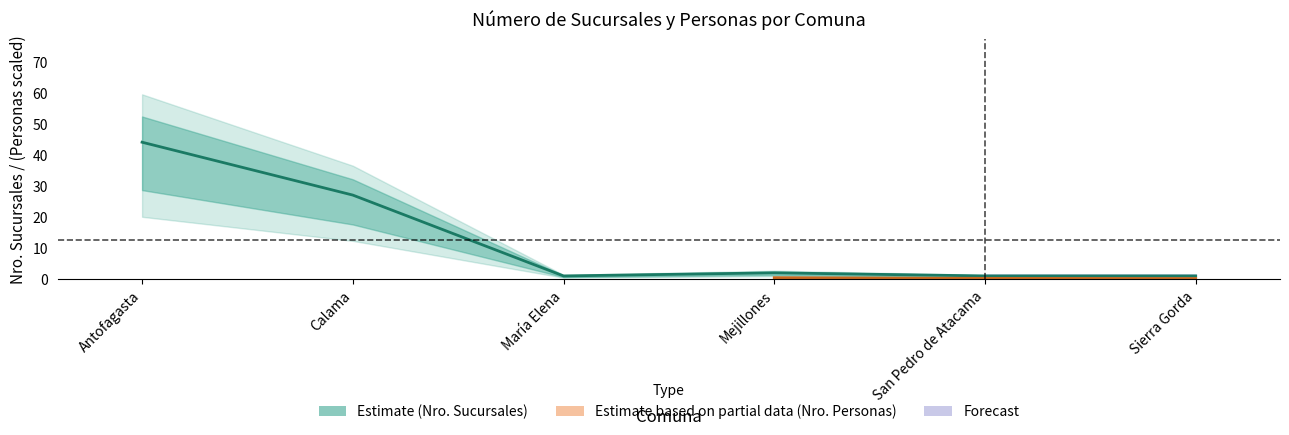

What is the maximum value shown in the chart?

44